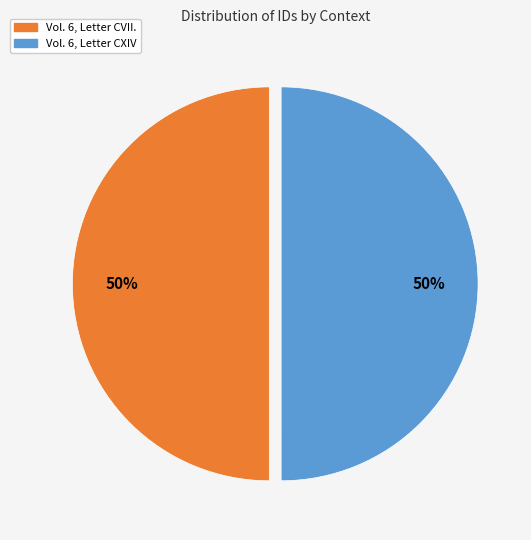

What is the ratio of the value at Vol. 6, Letter CXIV to the value at Vol. 6, Letter CVII.?

1.0